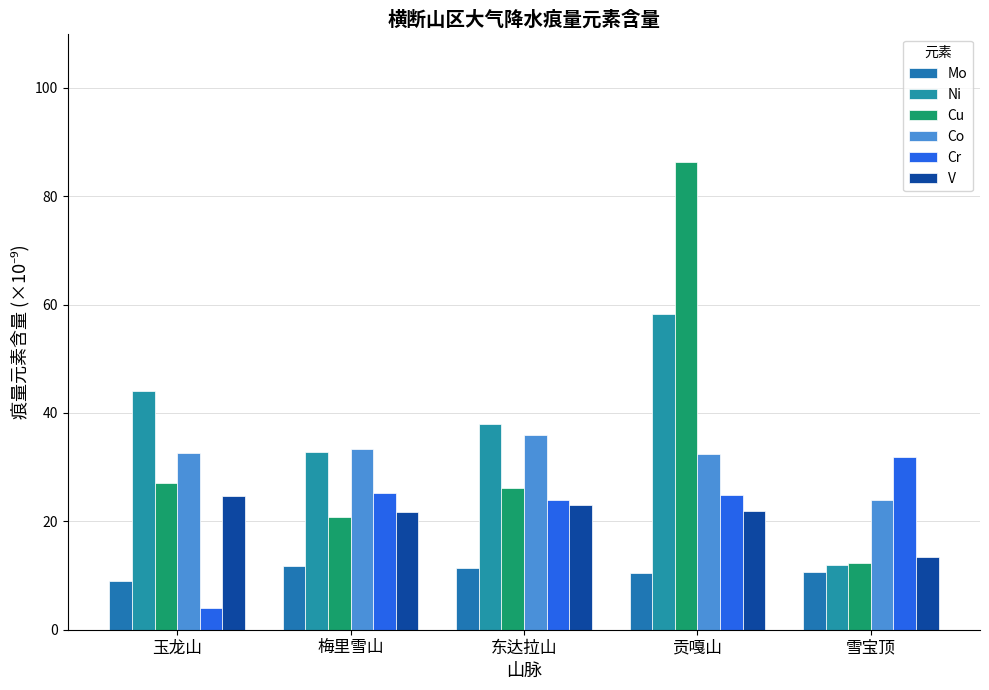

Reading right to left, what are all the values shown in this chart?

Mo: 雪宝顶=10.6	贡嘎山=10.5	东达拉山=11.4	梅里雪山=11.8	玉龙山=9.0
Ni: 雪宝顶=12.0	贡嘎山=58.2	东达拉山=37.9	梅里雪山=32.8	玉龙山=44.0
Cu: 雪宝顶=12.4	贡嘎山=86.4	东达拉山=26.2	梅里雪山=20.8	玉龙山=27.0
Co: 雪宝顶=23.9	贡嘎山=32.5	东达拉山=36.0	梅里雪山=33.4	玉龙山=32.7
Cr: 雪宝顶=31.8	贡嘎山=24.8	东达拉山=24.0	梅里雪山=25.3	玉龙山=4.1
V: 雪宝顶=13.5	贡嘎山=22.0	东达拉山=23.0	梅里雪山=21.8	玉龙山=24.6